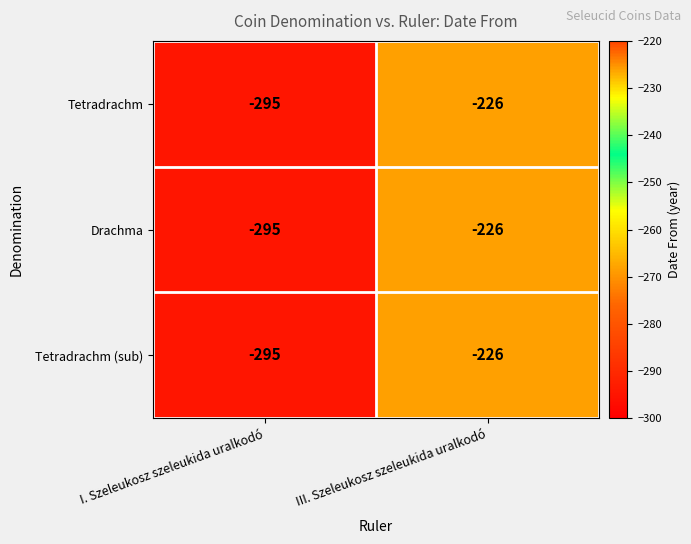

How many data points does each series have?

2